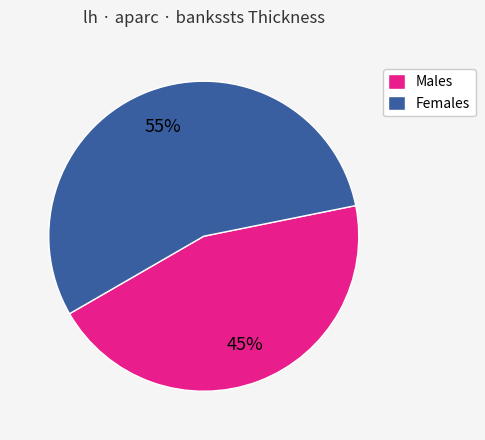

Which category has the smallest portion of the pie?

Males